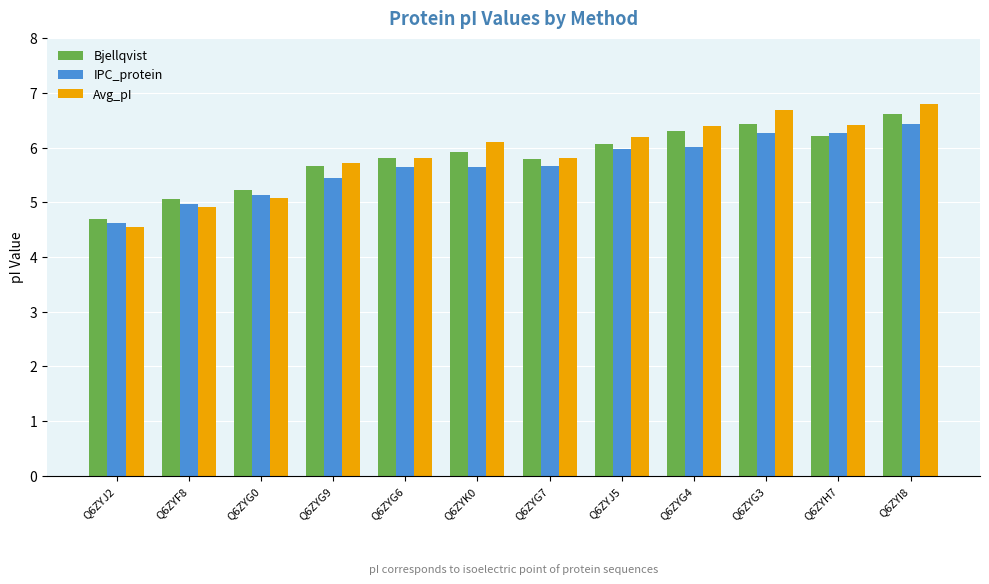

What are all the series names shown in the legend?

Bjellqvist, IPC_protein, Avg_pI